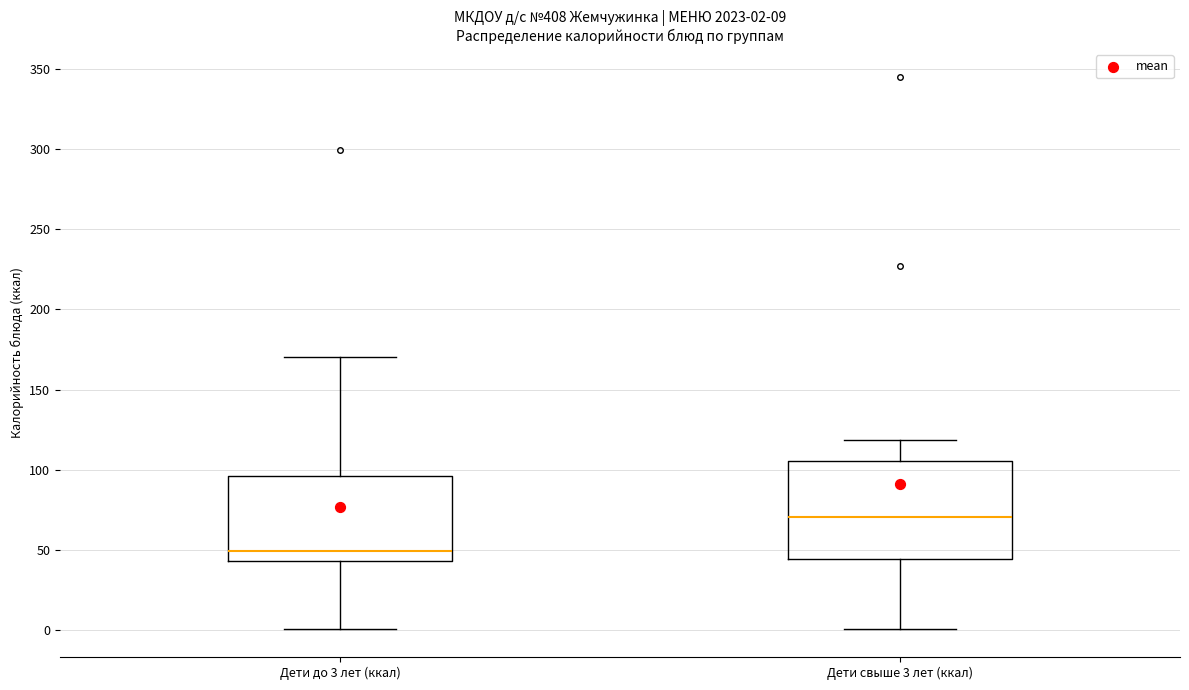

Which box is the tallest, from its lower edge to its upper edge?

Дети свыше 3 лет (ккал)